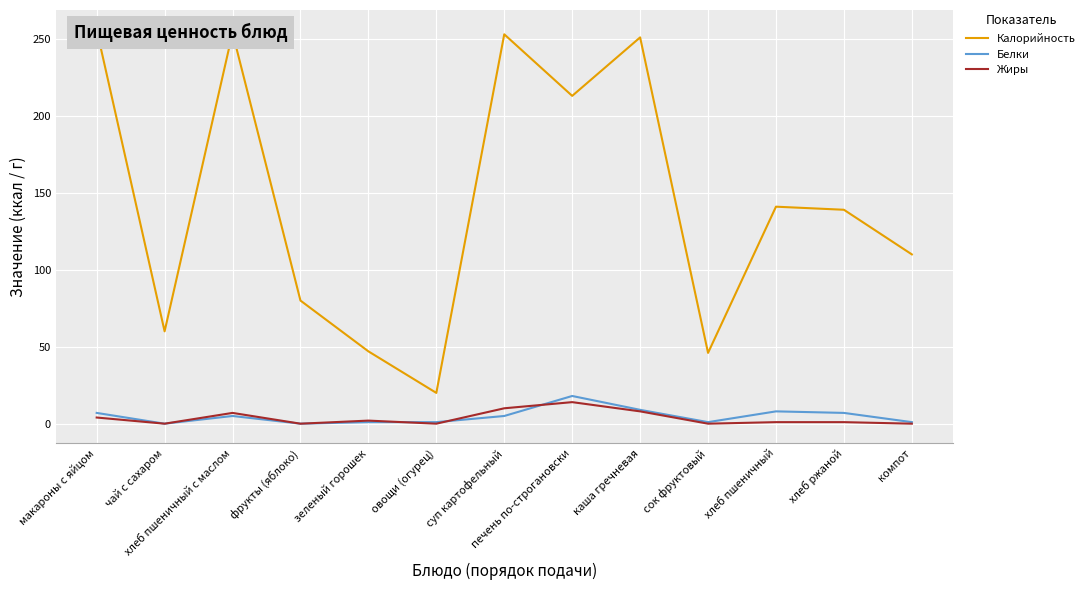

The value of Калорийность at хлеб пшеничный с маслом is 254. True or false?

True